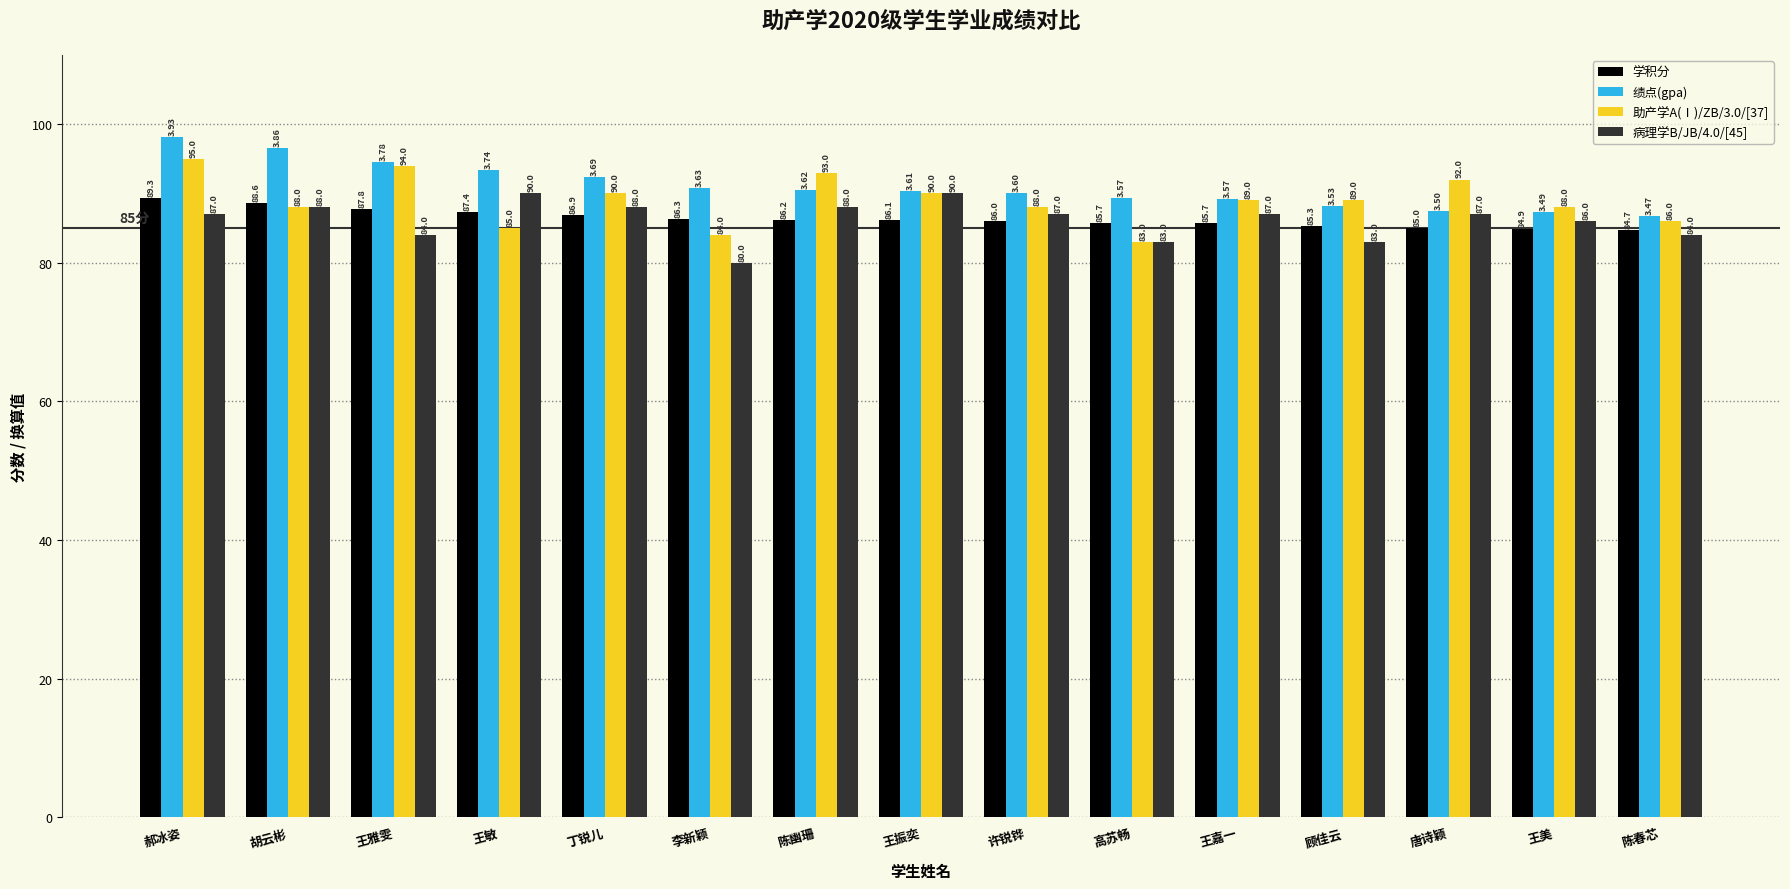

At which label is 绩点(gpa) closest to 92?

丁锐儿